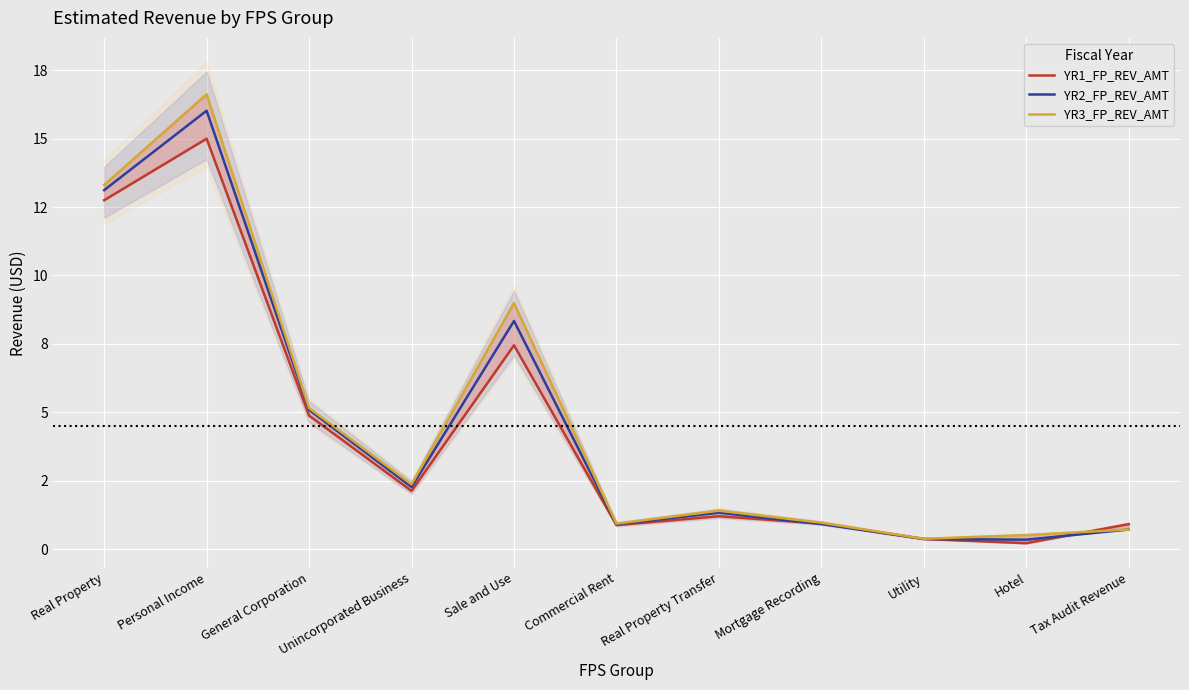

Is the value of YR2_FP_REV_AMT at Mortgage Recording greater than the value of YR1_FP_REV_AMT at Hotel?

Yes